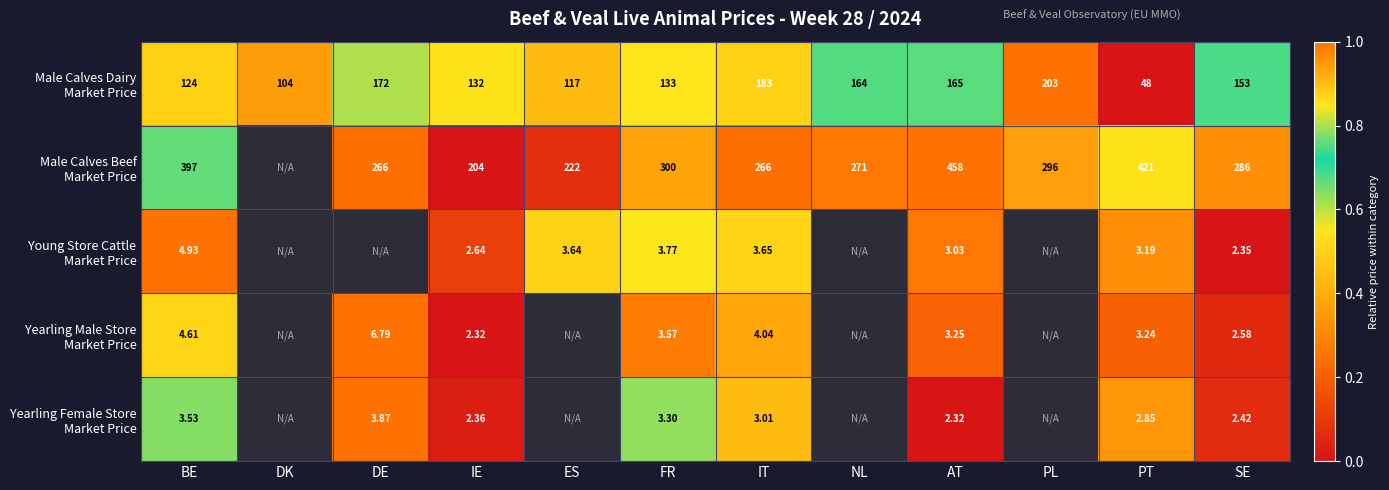

True or false: Male Calves Beef Market Price has a value of 0.0 at IE.

True